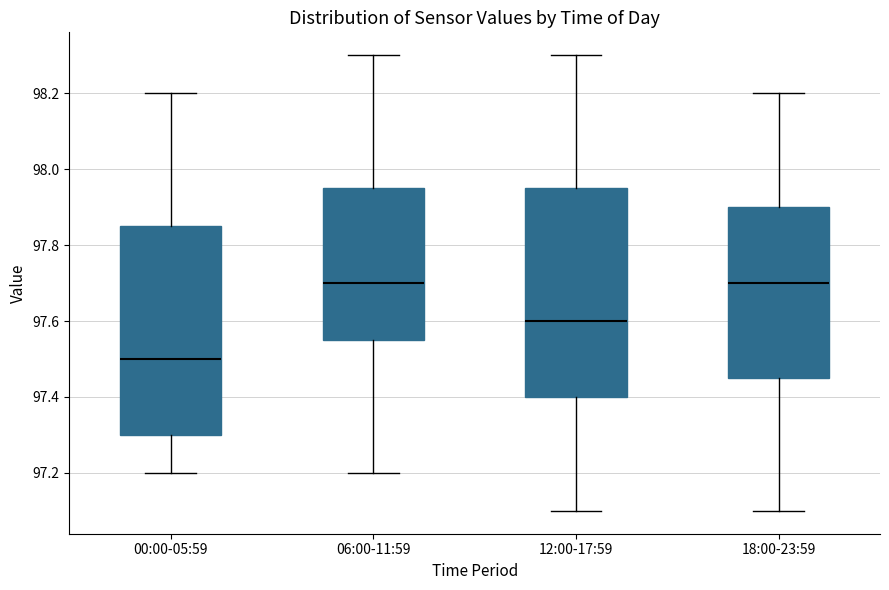

Reading left to right, transcribe this box plot: for each box, give where its median line is, the range the box spans, and where its two whiskers end, as read against the y-axis. The values are not printed on the chart, so give them approximately, as read against the axis.

00:00-05:59: median 97.50, box 97.30 to 97.86, whiskers 97.20 to 98.20
06:00-11:59: median 97.70, box 97.56 to 97.96, whiskers 97.20 to 98.30
12:00-17:59: median 97.60, box 97.40 to 97.96, whiskers 97.10 to 98.30
18:00-23:59: median 97.70, box 97.46 to 97.90, whiskers 97.10 to 98.20